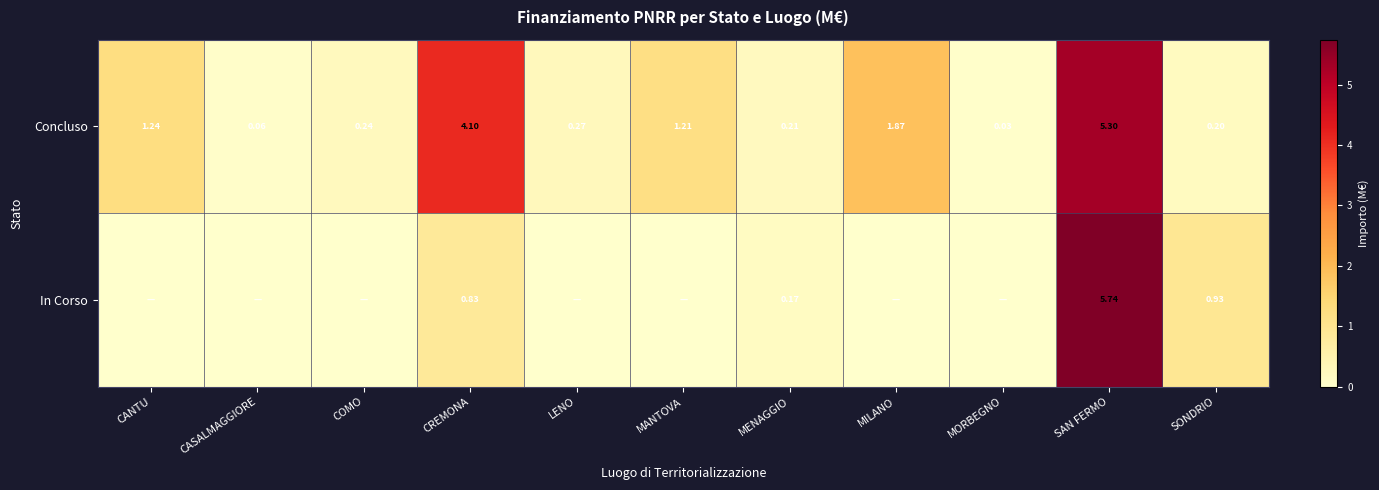

How many distinct data groups are displayed?

2